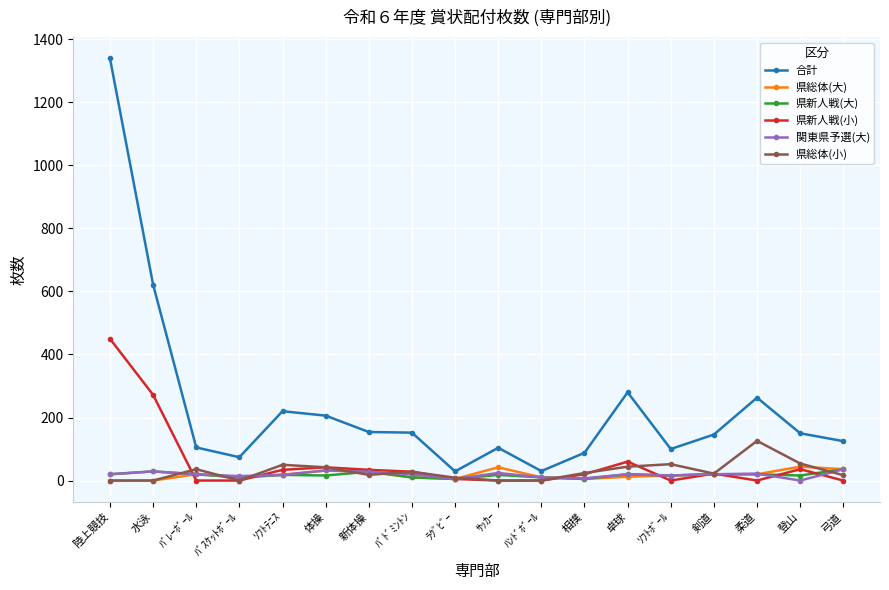

What is the label of the 7th point from the right?

相撲